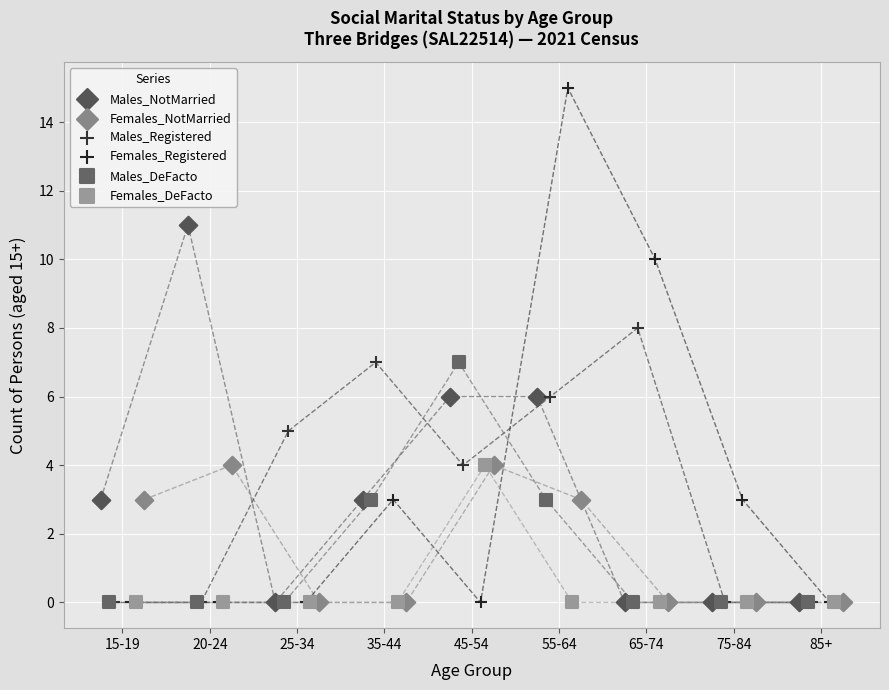

Which series has the widest spread of Y values?

Females_Registered